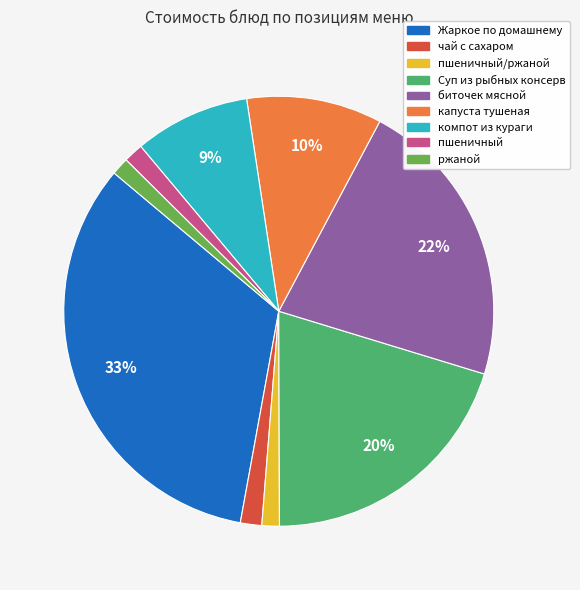

Does any single category account for the majority?

No